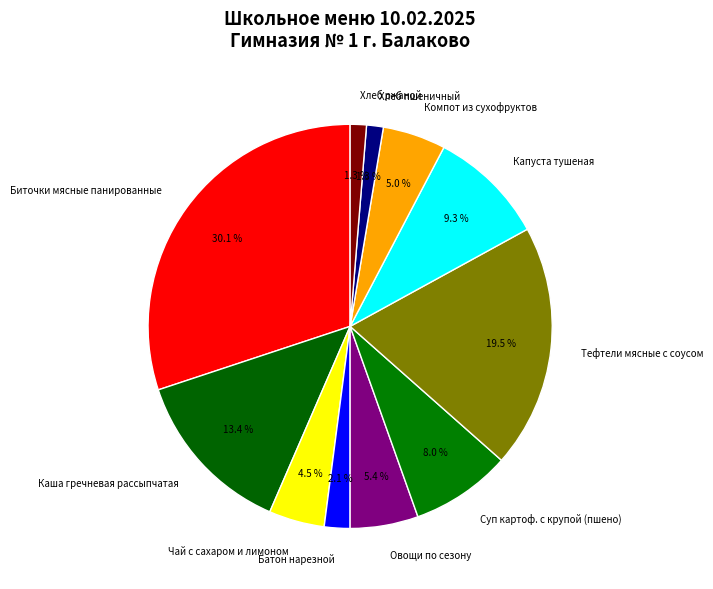

Is there any slice that represents more than half of the pie?

No